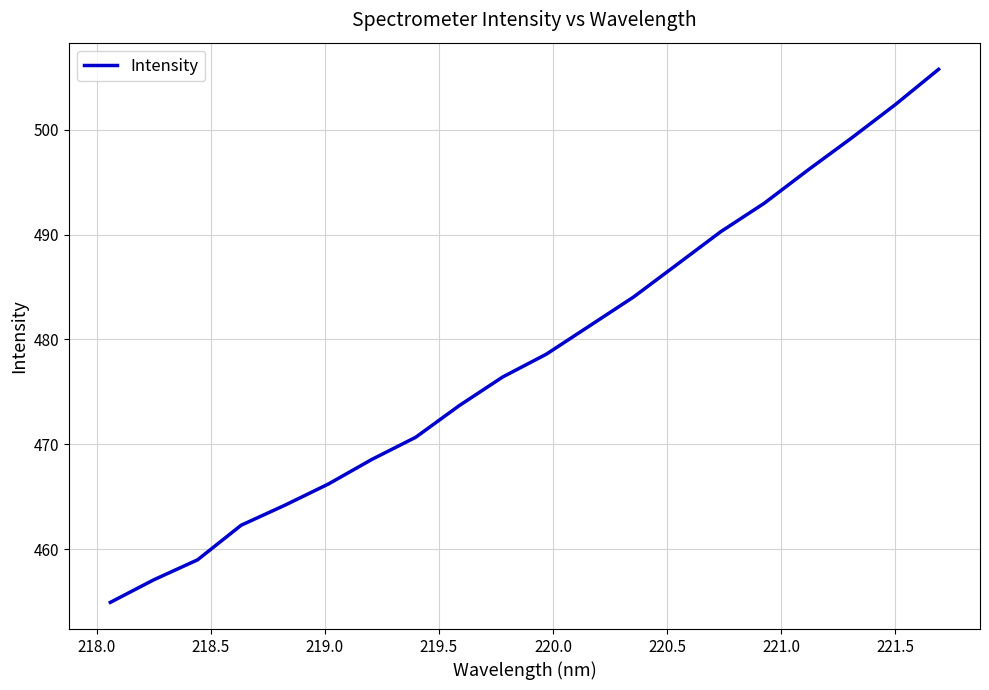

What is the difference between the maximum and minimum values?

50.9